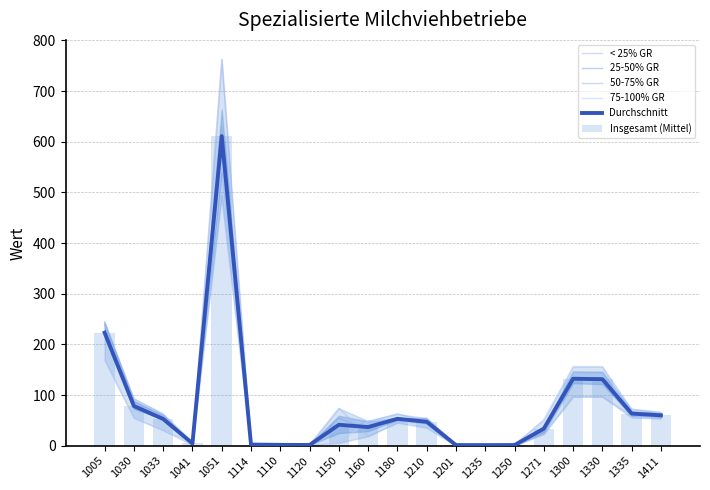

Is it true that 50-75% GR equals 494.0 at 1051?

True